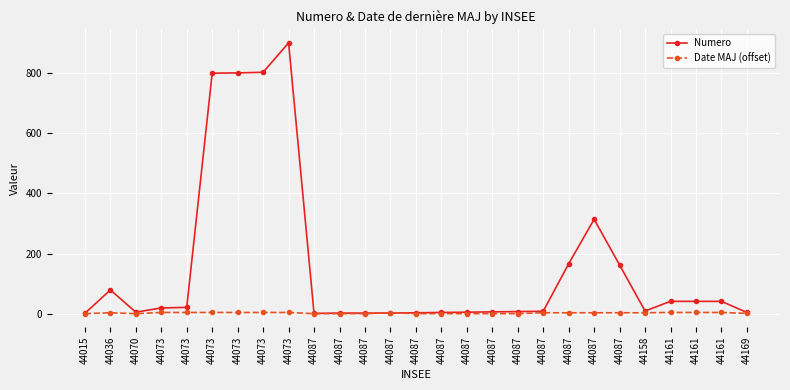

What are all the series names shown in the legend?

Numero, Date MAJ (offset)